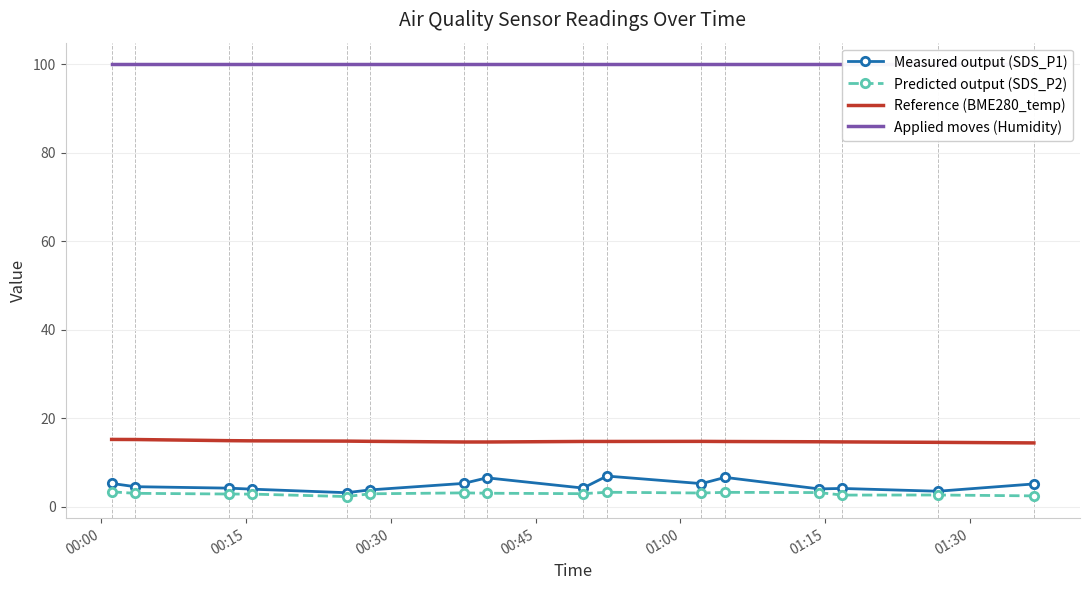

What is the average value of the Reference (BME280_temp) series?

14.8